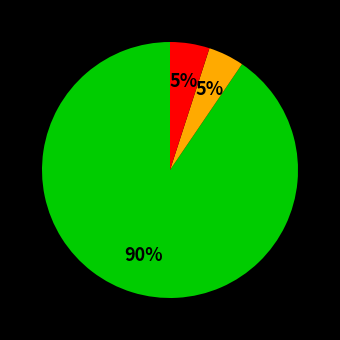

To the nearest percent, what is the average slice percentage?

33%